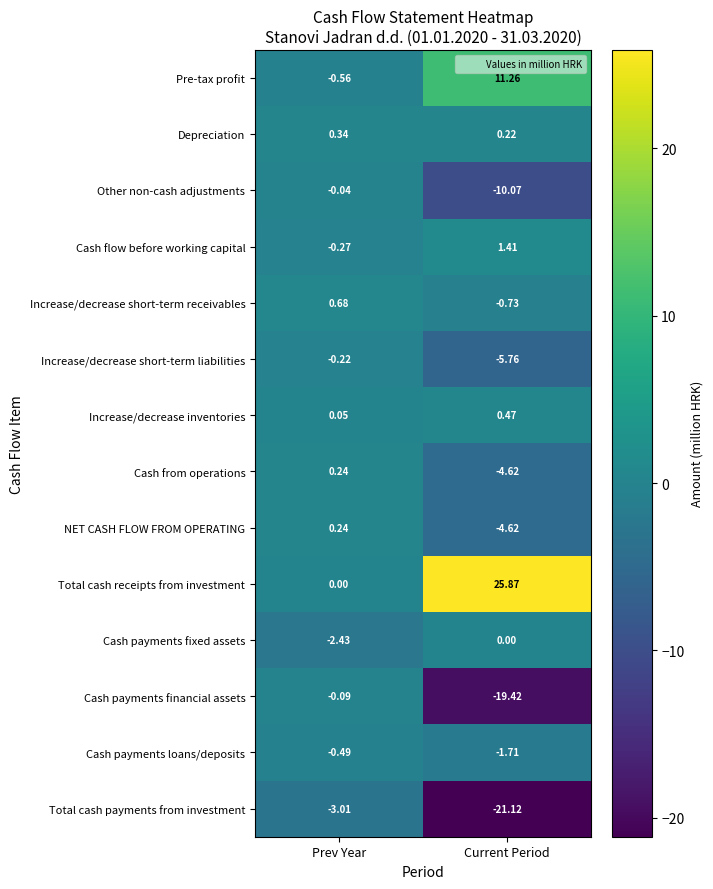

Which series has the widest spread of values?

Total cash receipts from investment